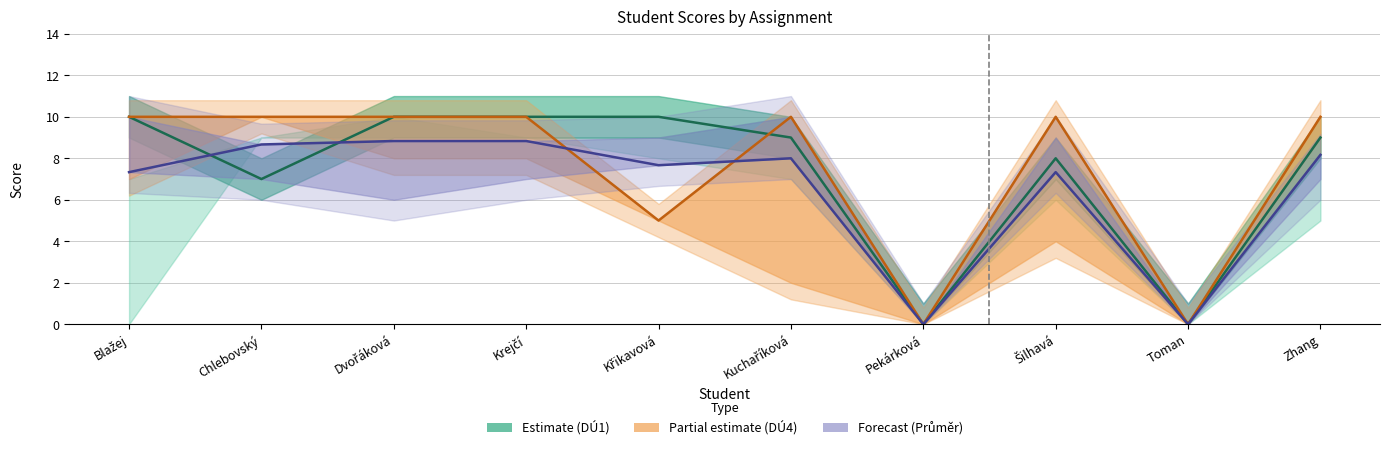

Which category has the highest value in the Průměr series?

Dvořáková